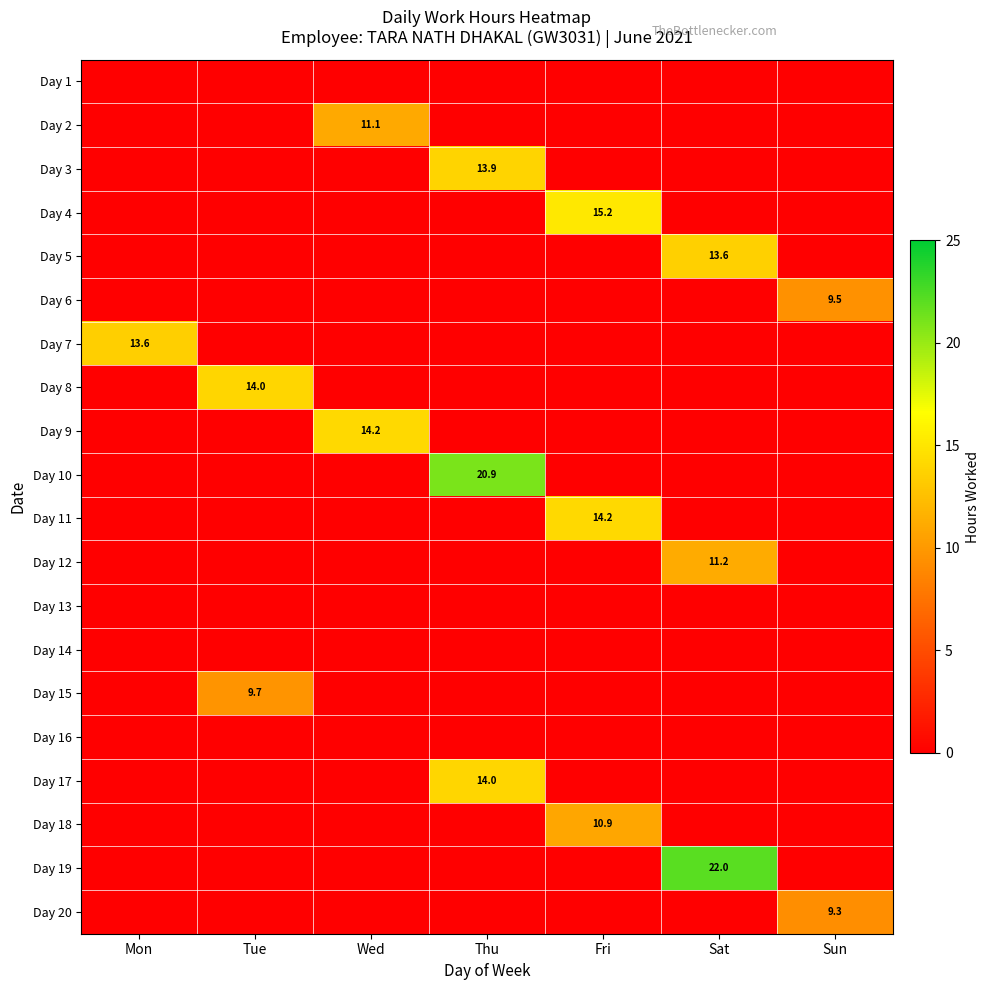

Which series has the largest total across all categories?

Day 19